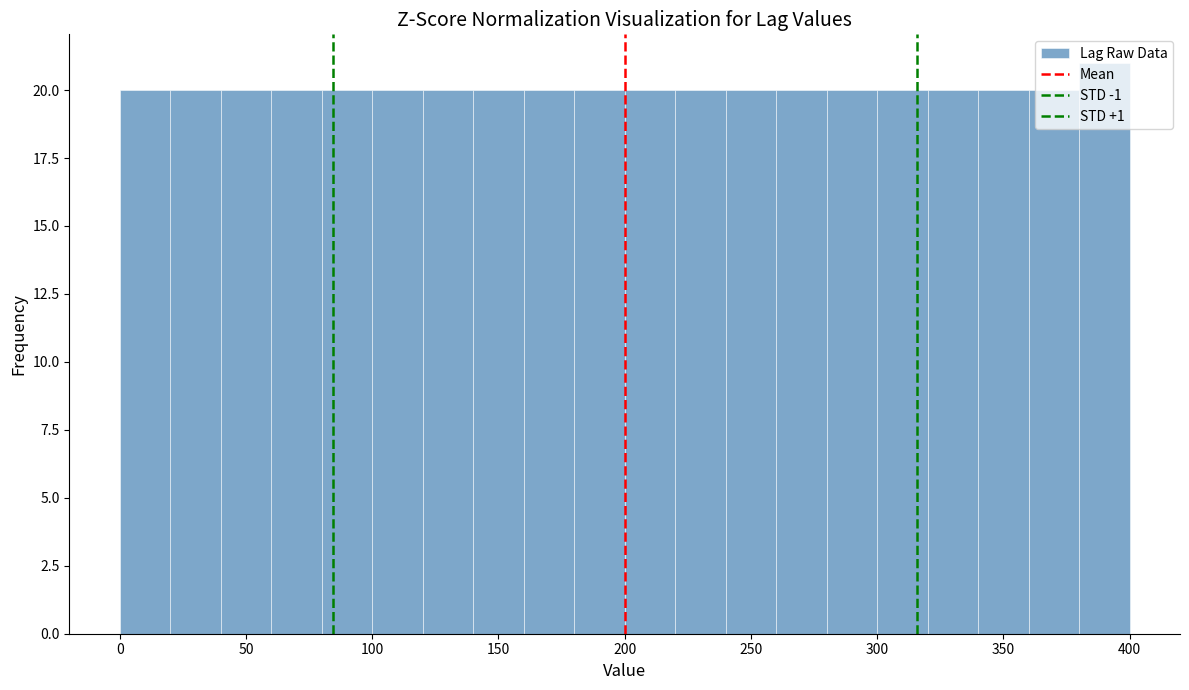

Over which range of the x-axis is the bar tallest?

380 to 400